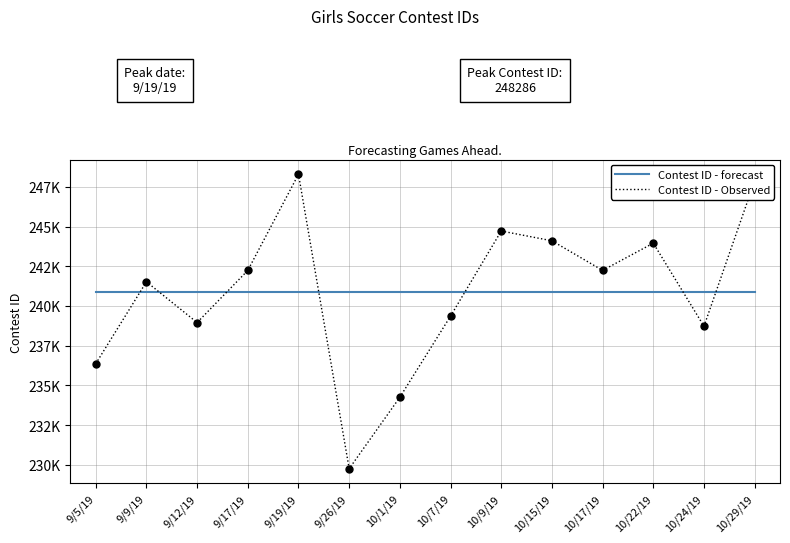

What are all the series names shown in the legend?

Contest ID - forecast, Contest ID - Observed